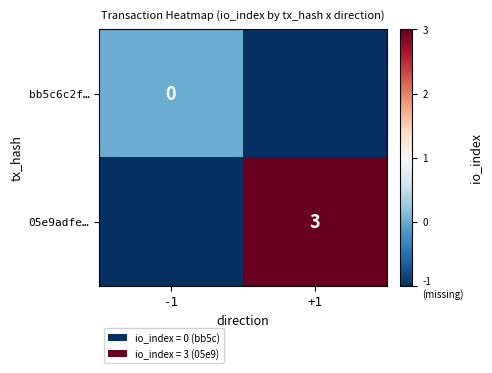

Is the value of 05e9adfe… at +1 greater than the value of bb5c6c2f… at -1?

Yes